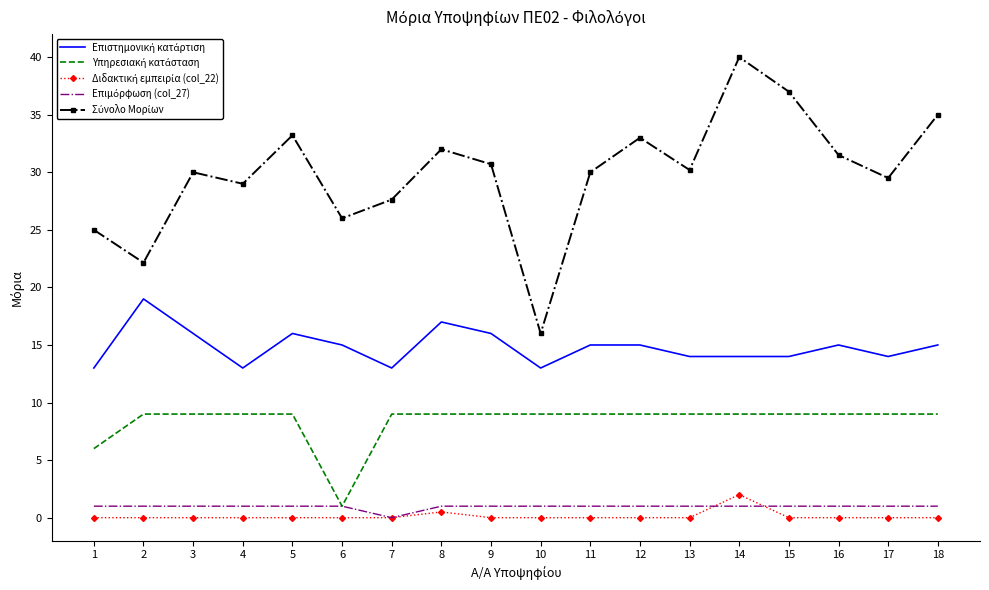

At which category is the sum across all series the highest?

14